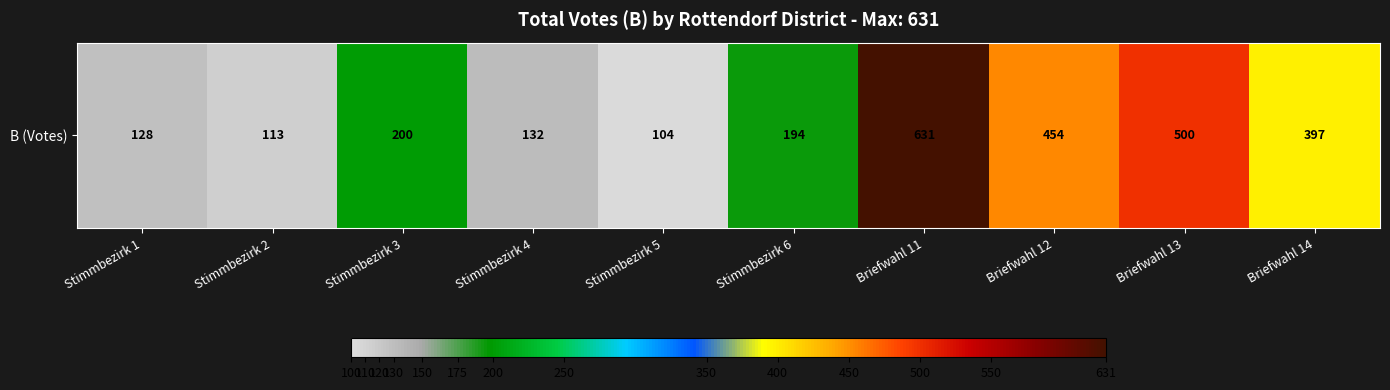

Between Stimmbezirk 1 and Briefwahl 11, which is larger?

Briefwahl 11